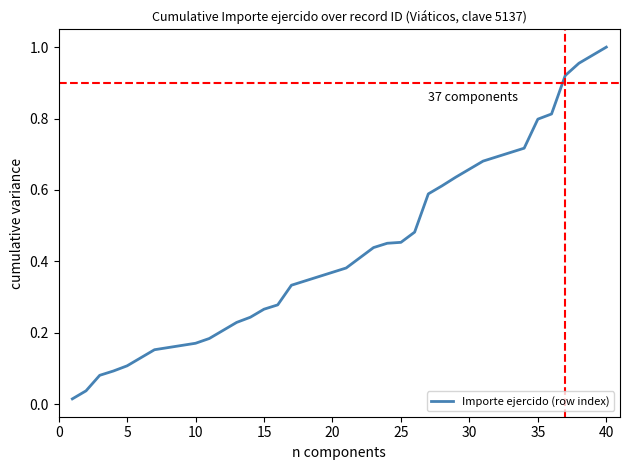

At which category does the chart reach its peak across all series?

40